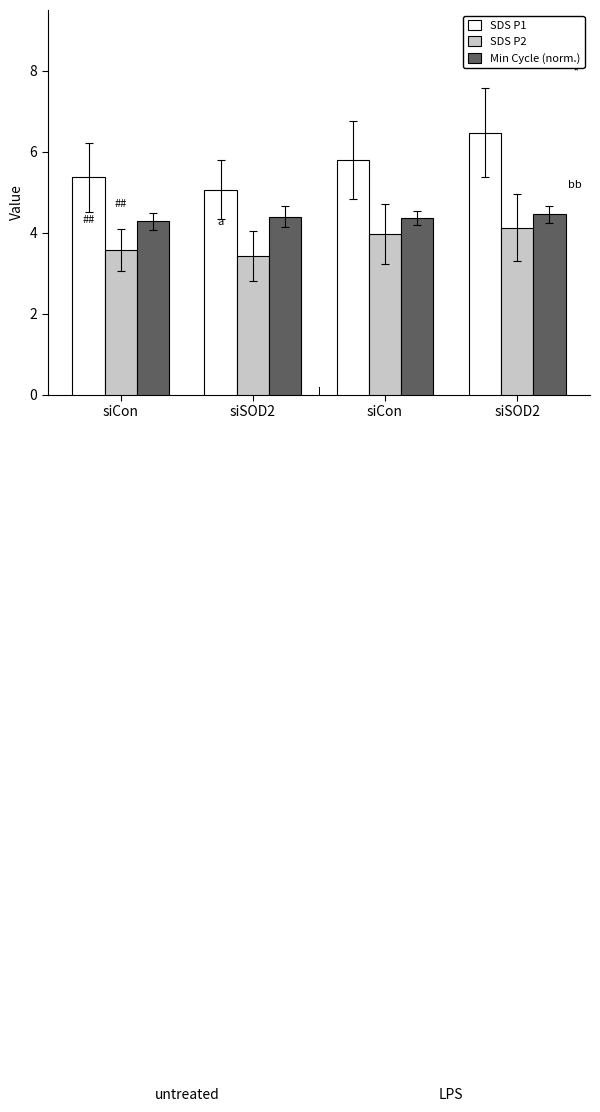

Where is SDS P1 nearest to the value 5?

siSOD2